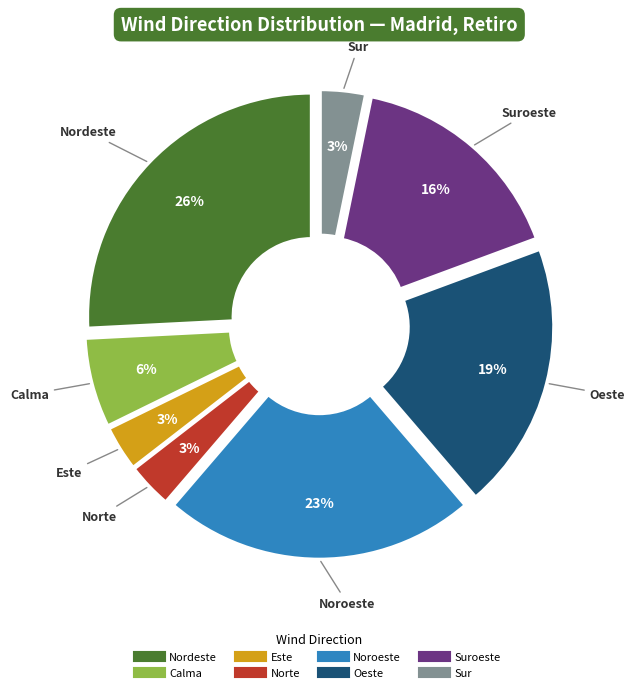

To the nearest percent, what is the difference between the largest and smallest slice percentages?

23%